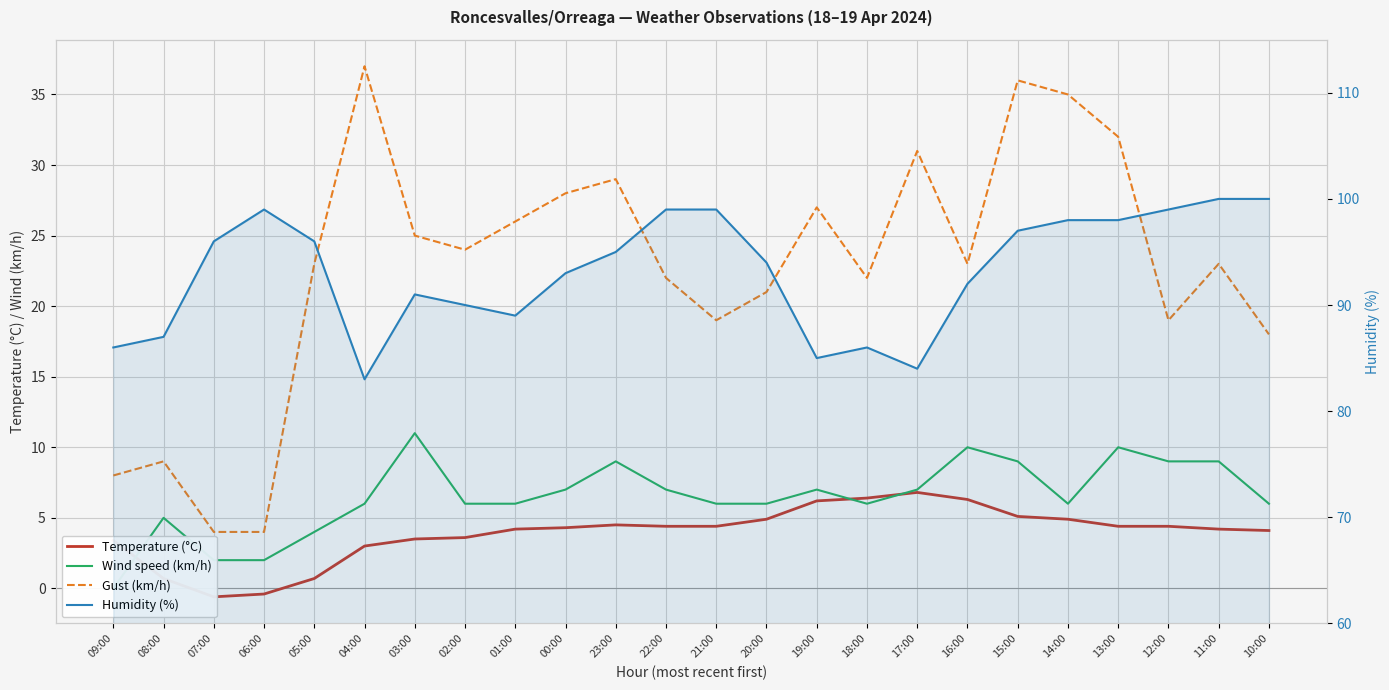

At which category is the sum across all series the highest?

15:00